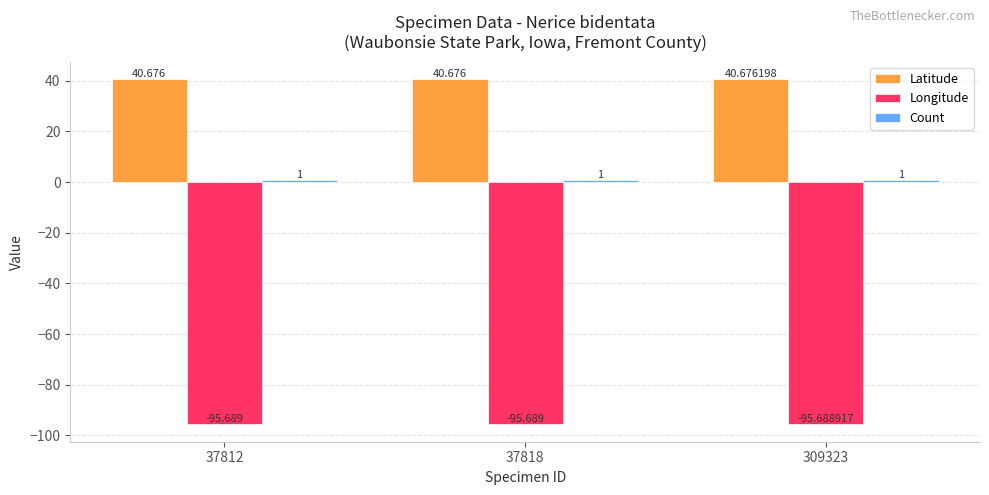

Between 37812 and 309323, which series saw the biggest shift?

Latitude